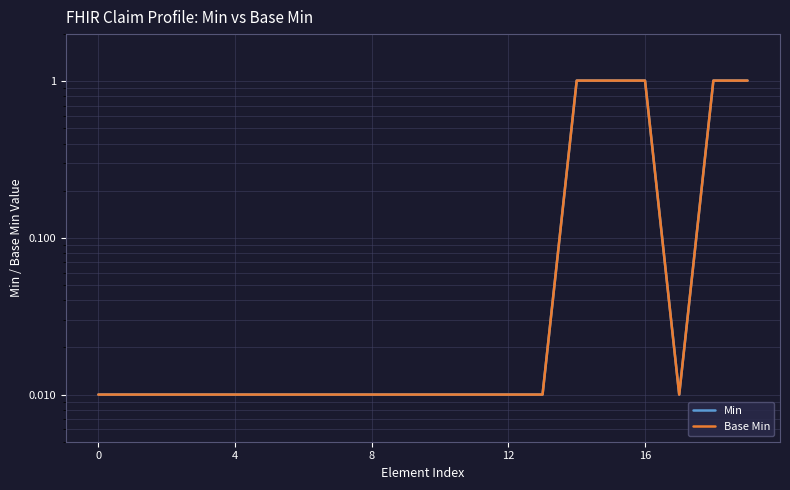

Rank the series at 14 from highest to lowest value.

Min, Base Min